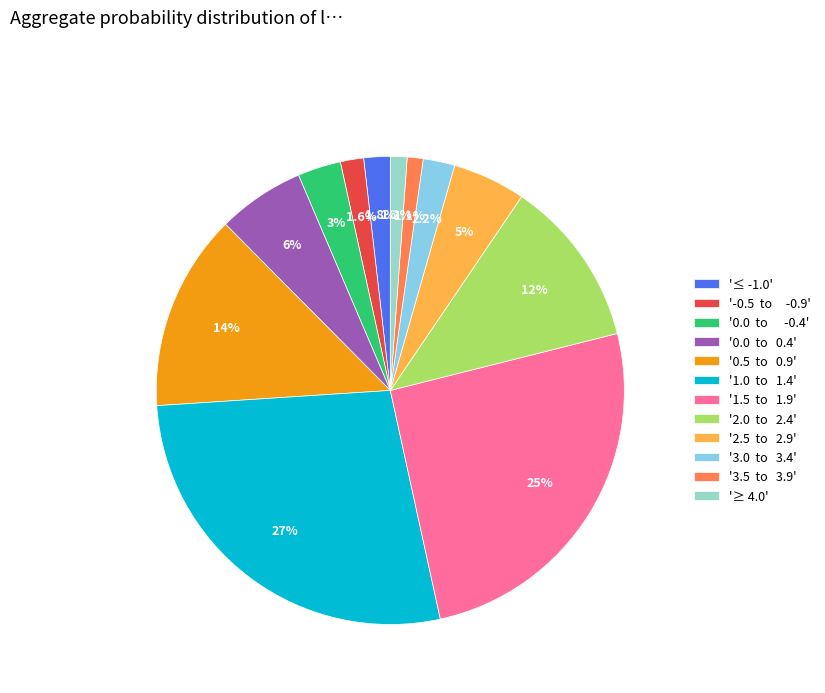

How many segments does this pie chart have?

12